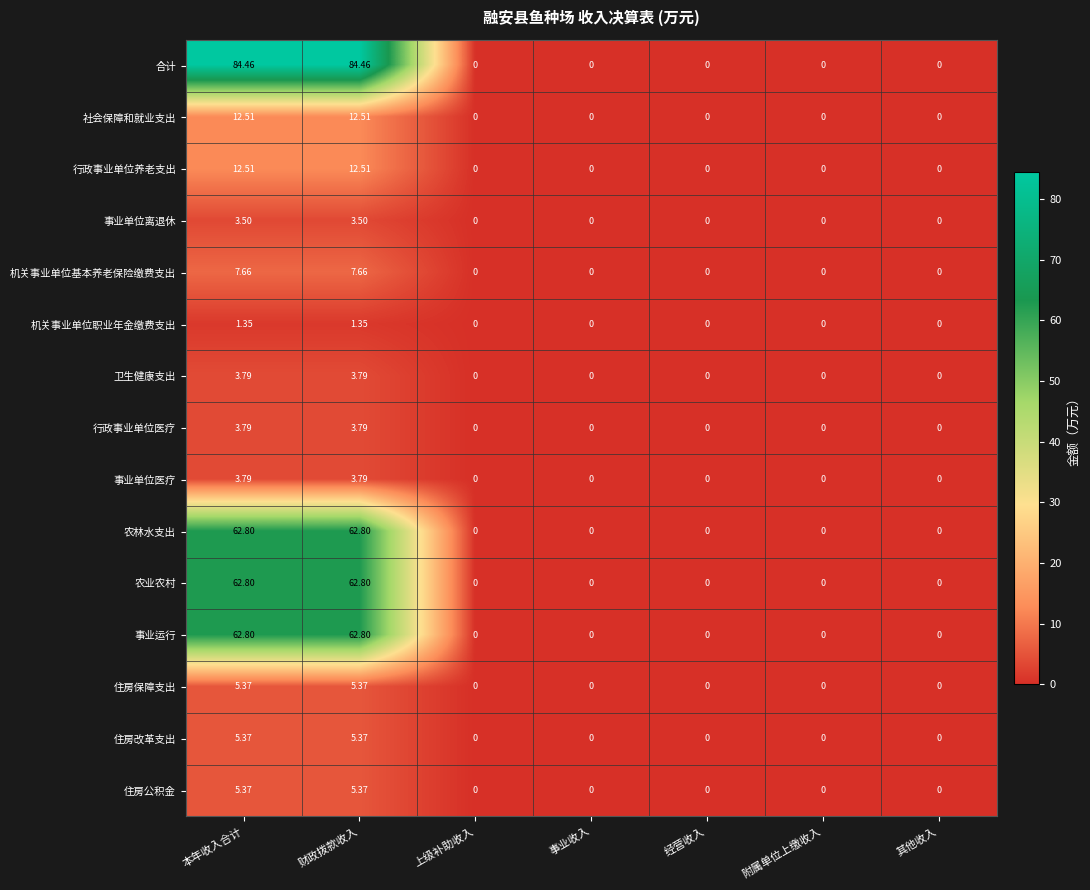

Which series has the largest total across all categories?

合计